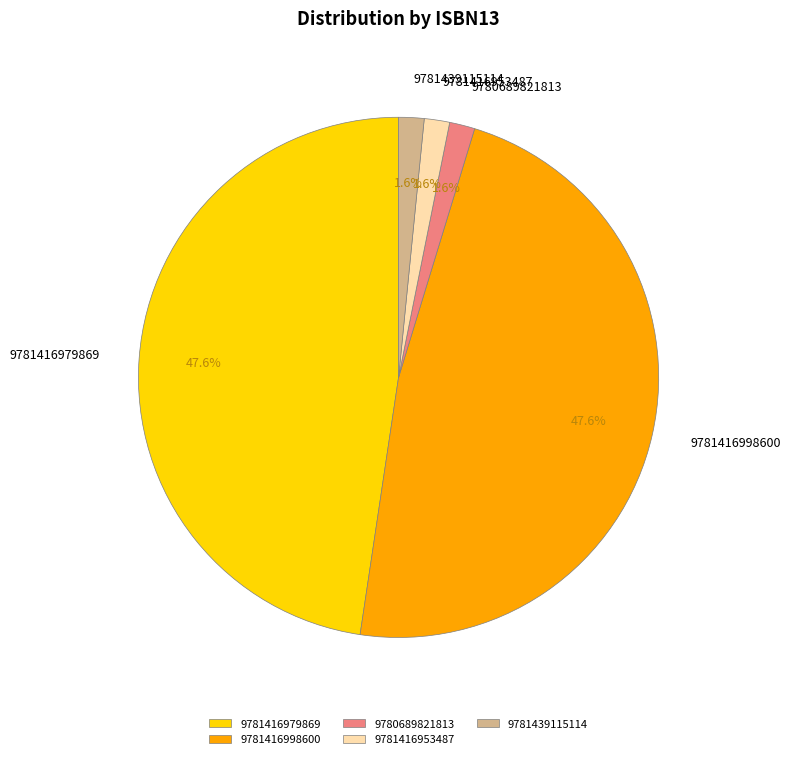

How many segments does this pie chart have?

5